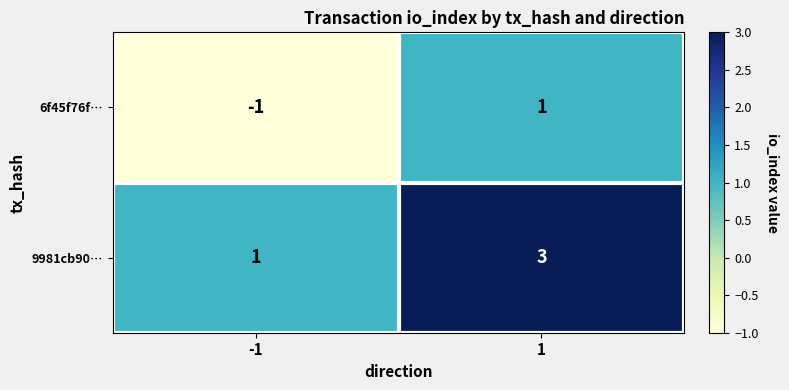

The value of 6f45f76f… at -1 is -2. True or false?

False